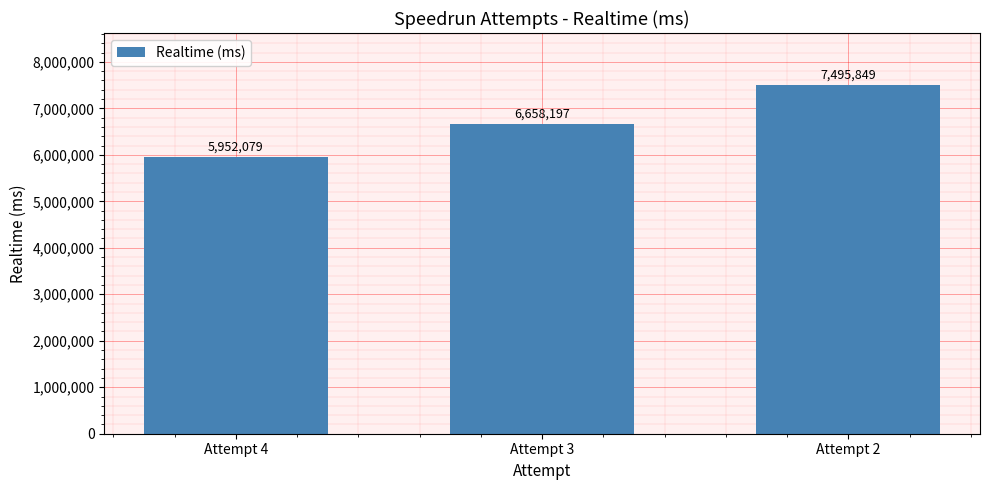

Rank the categories by value from lowest to highest.

Attempt 4, Attempt 3, Attempt 2